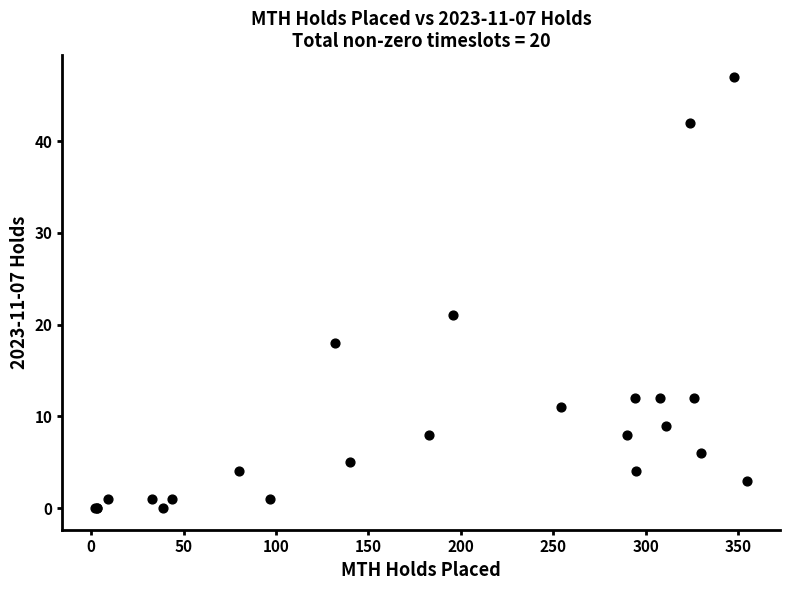

What Y value in the scatter plot is closest to 23?

21